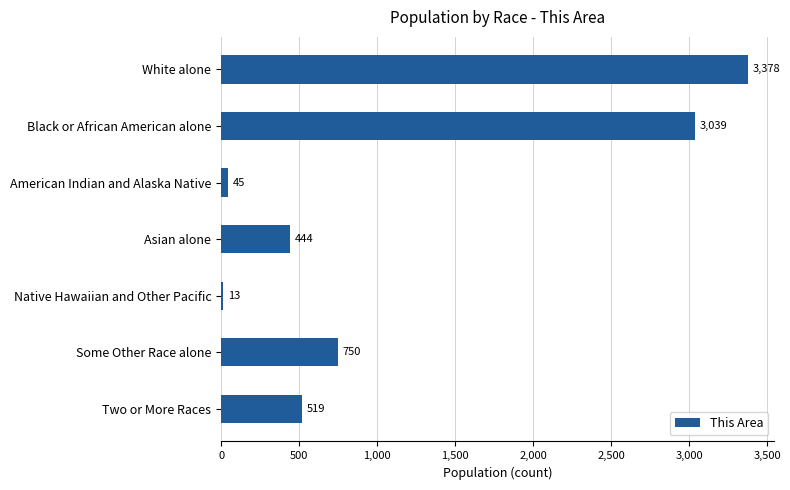

Reading bottom to top, what are all the values shown in this chart?

519	750	13	444	45	3039	3378